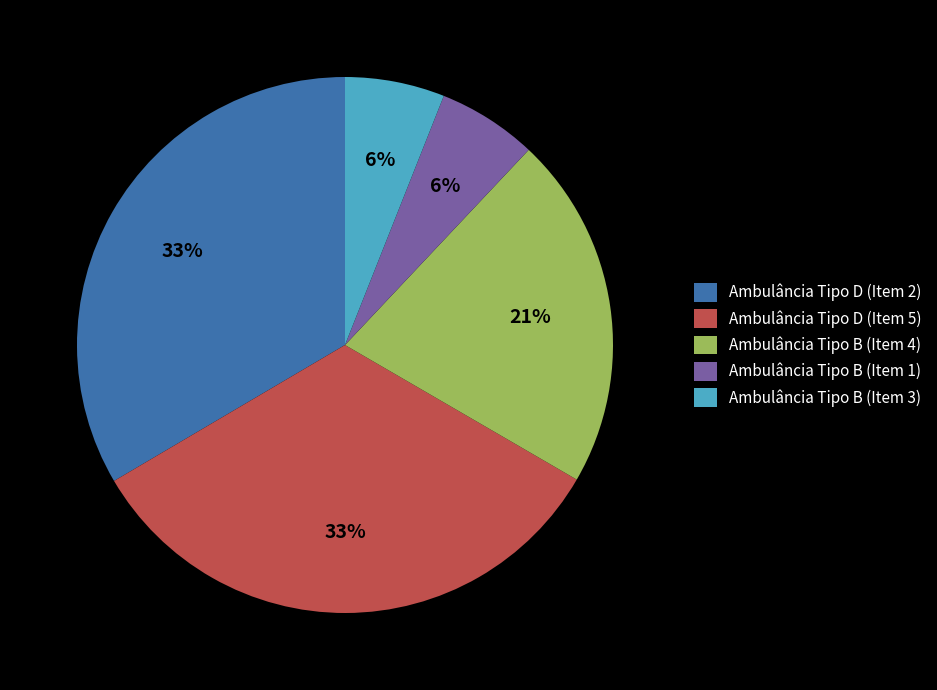

The Ambulância Tipo B (Item 4) slice represents 35% of the pie. True or false?

False